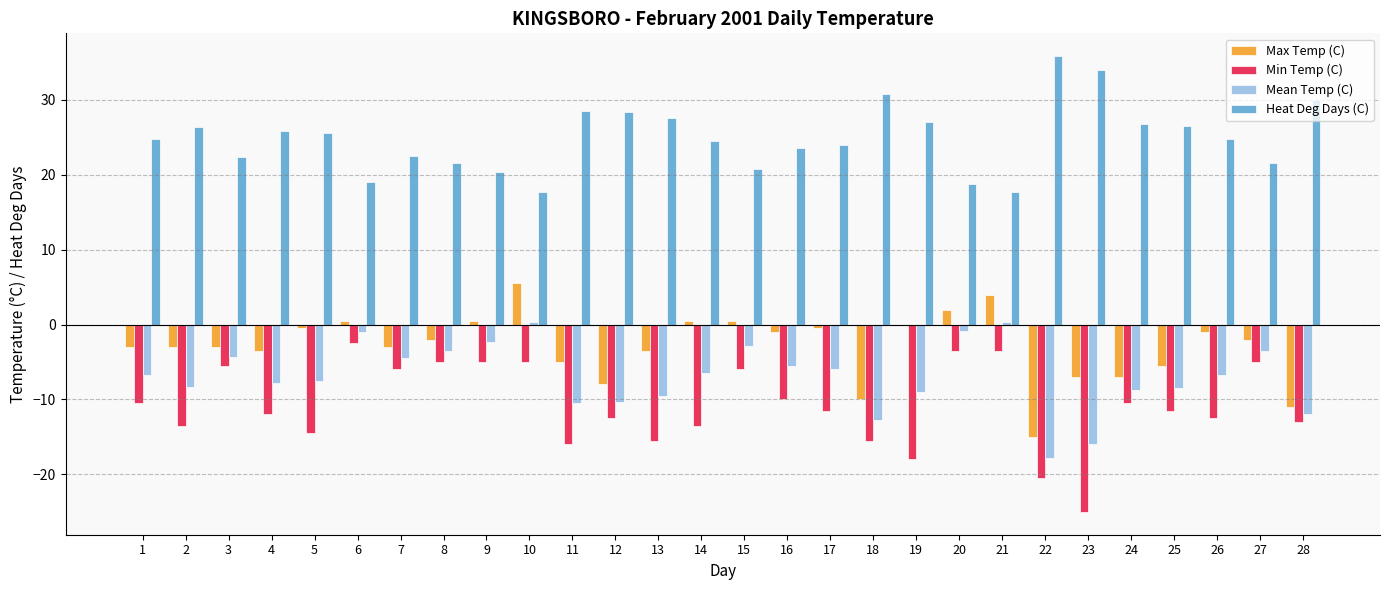

Are the bars grouped side by side (vs. stacked)?

Yes